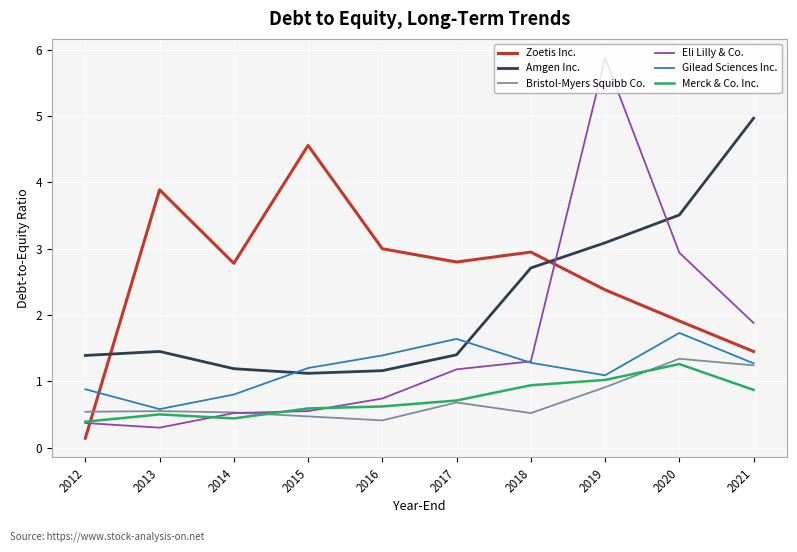

How many distinct data groups are displayed?

6